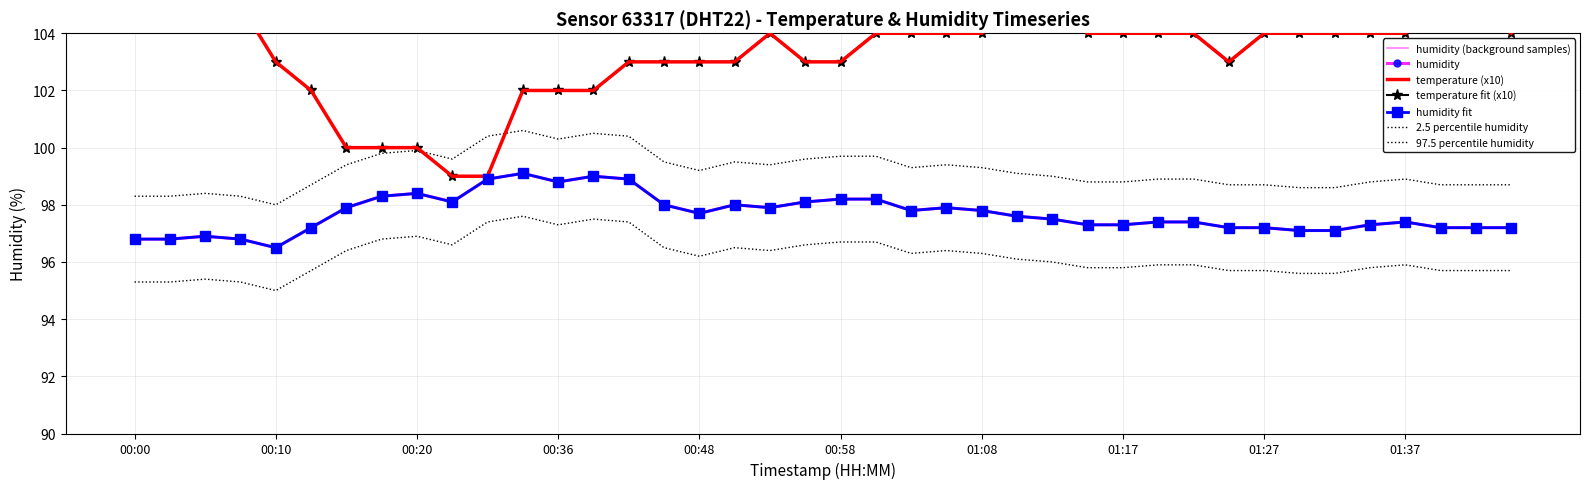

Which series has the widest spread of values?

temperature